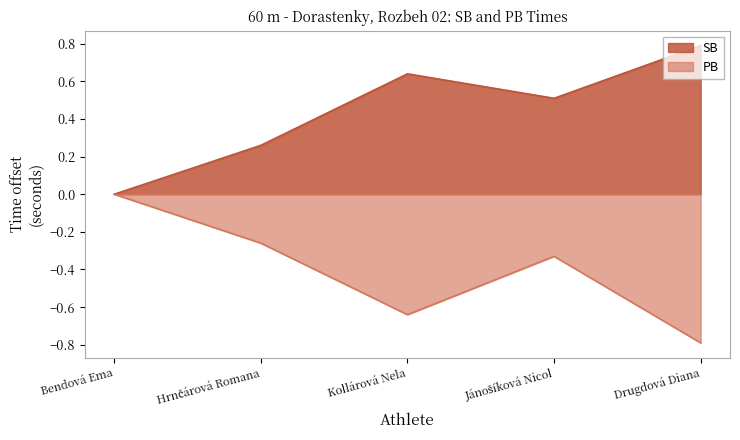

List the series in order of their overall mean, highest first.

SB, PB